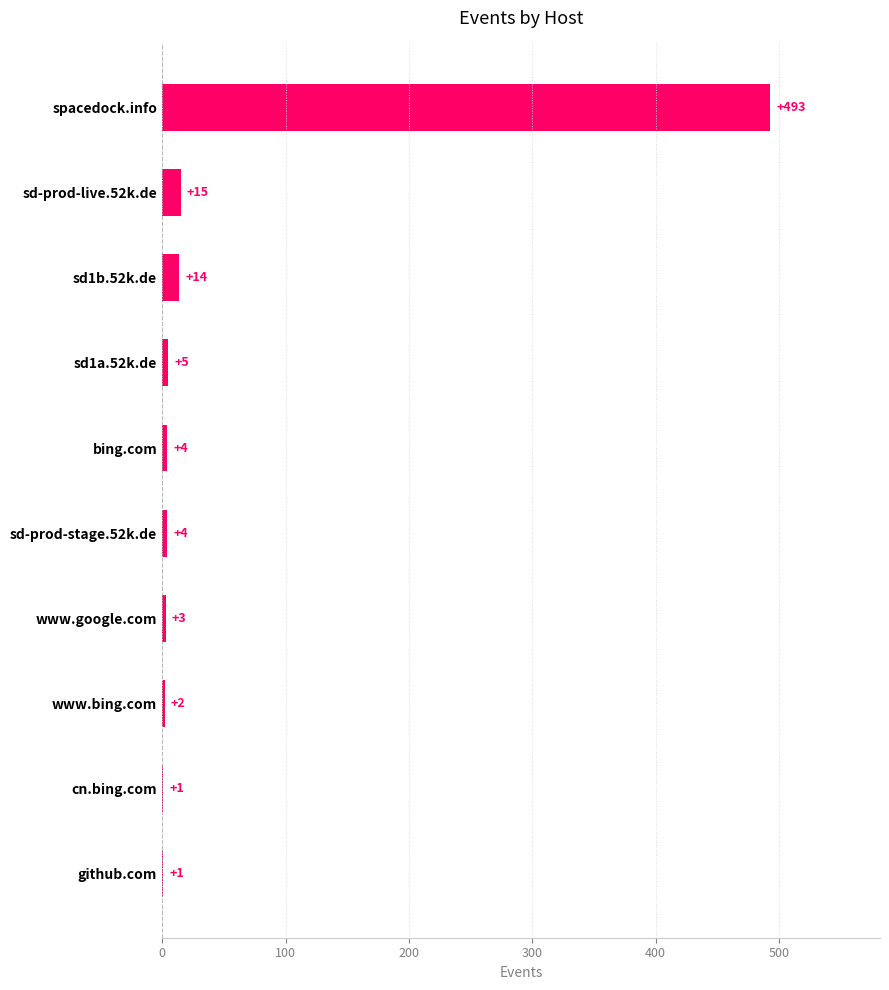

Approximately how many times larger is the value at github.com compared to www.bing.com?

0.5